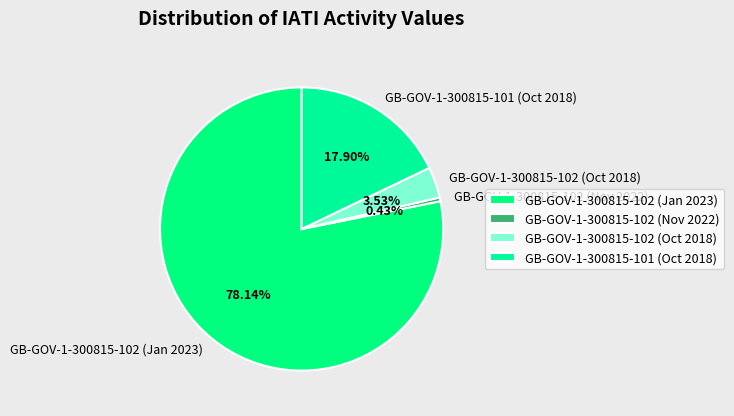

Which slice is the smallest?

GB-GOV-1-300815-102 (Nov 2022)